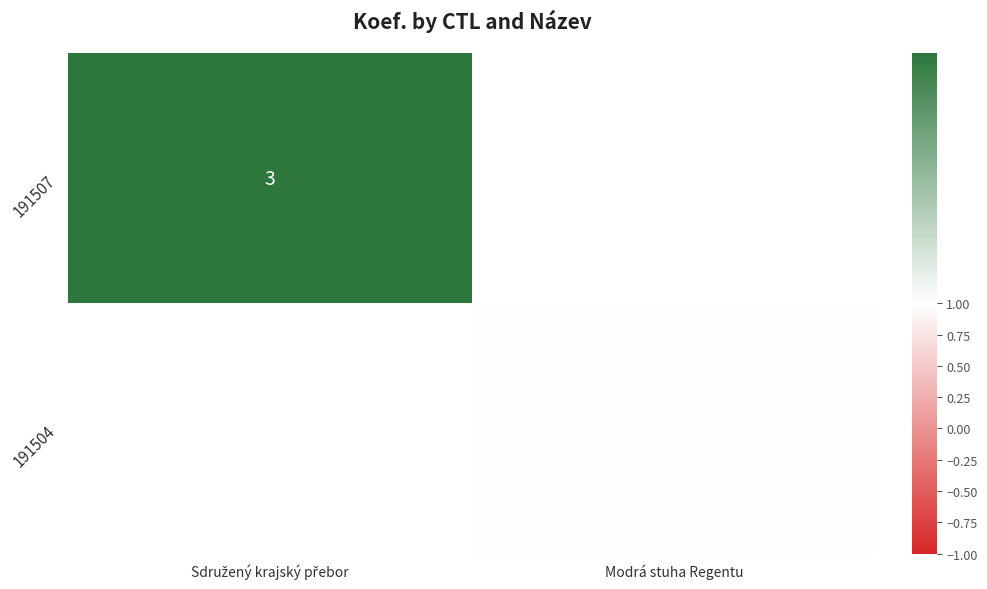

How many categories are shown in the chart?

2